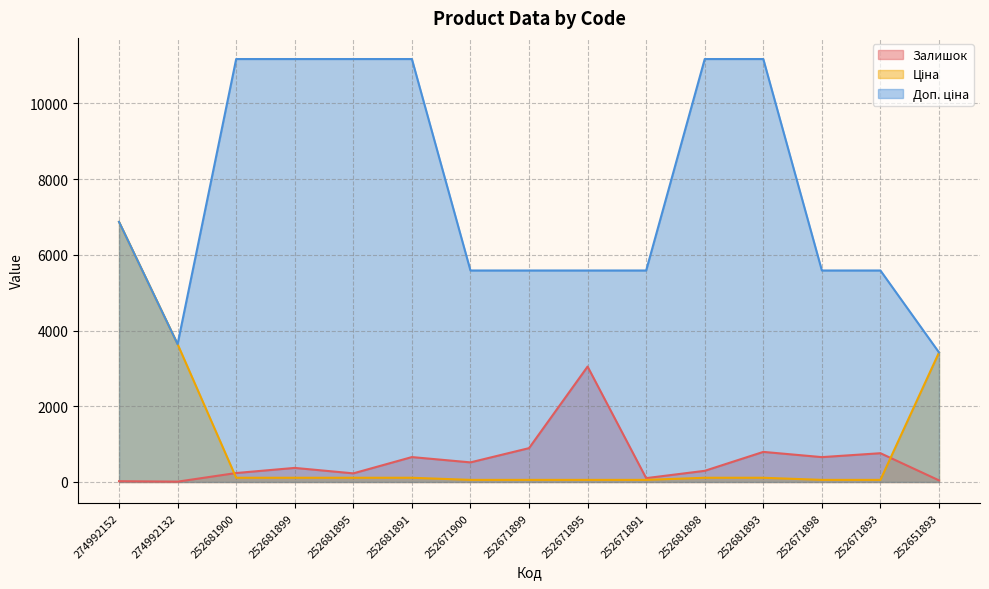

Where does the Ціна series first go above 111?

274992152